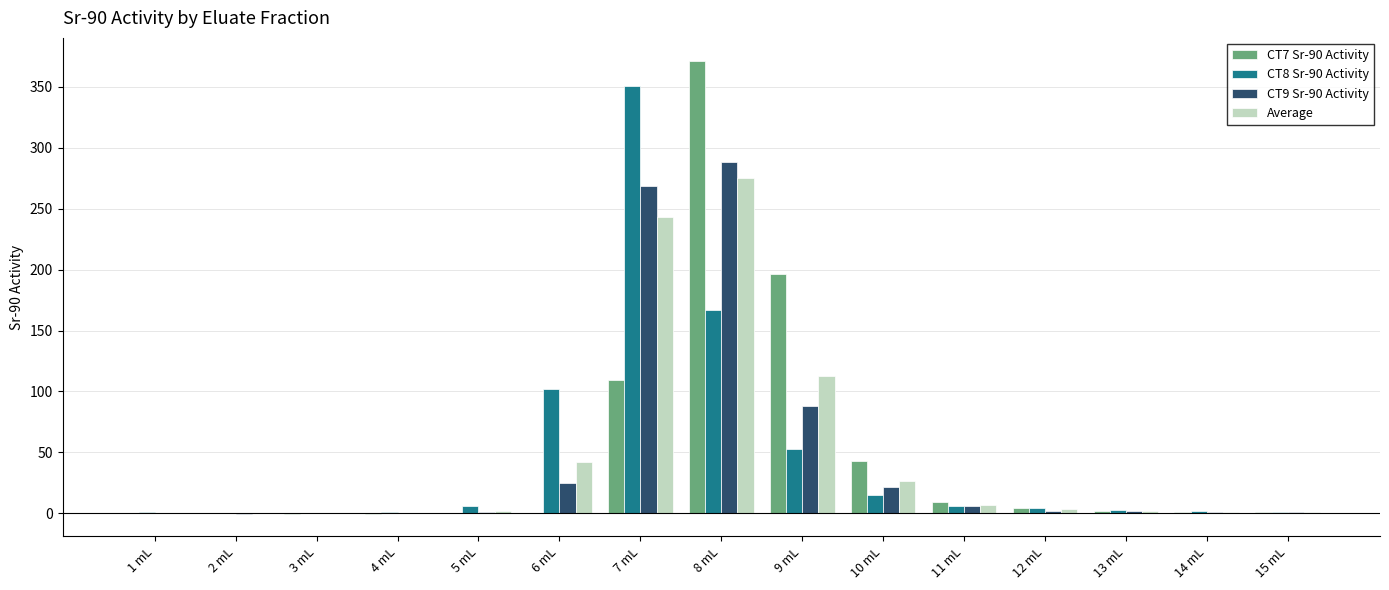

The value of CT8 Sr-90 Activity at 9 mL is 75.4. True or false?

False